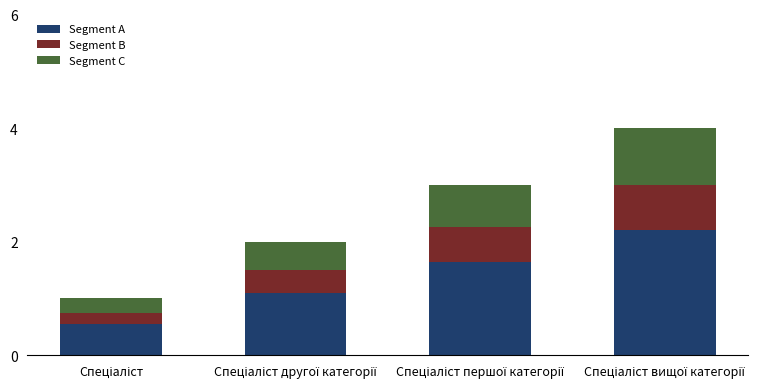

What is the difference between the maximum and second lowest values in the Segment A series?

1.1